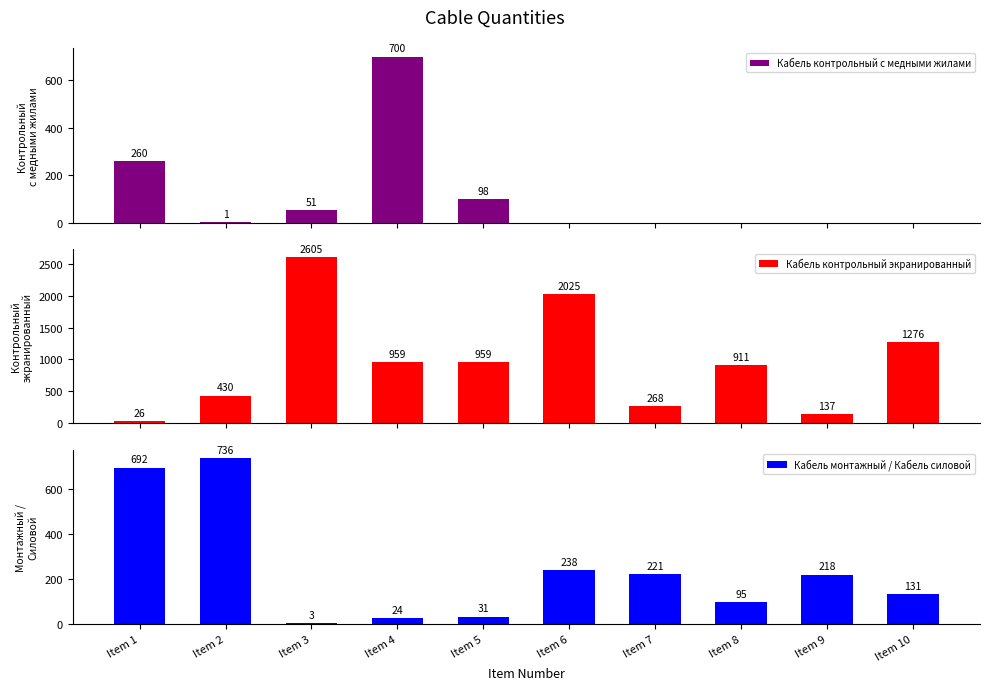

Reading right to left, extract all data points from this chart.

Кабель контрольный с медными жилами: 0	0	0	0	0	98	700	51	1	260
Кабель контрольный экранированный: 1276	137	911	268	2025	959	959	2605	430	26
Кабель монтажный / Кабель силовой: 131	218	95	221	238	31	24	3	736	692